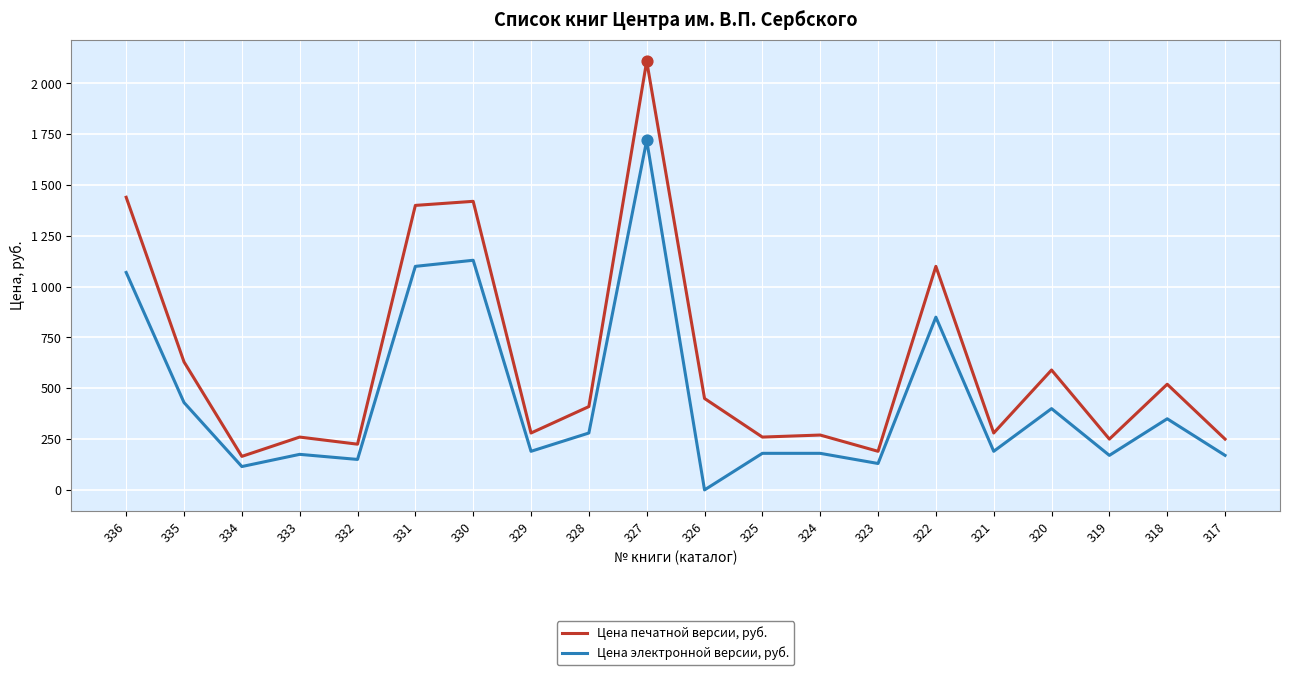

What are all the series names shown in the legend?

Цена печатной версии, руб., Цена электронной версии, руб.